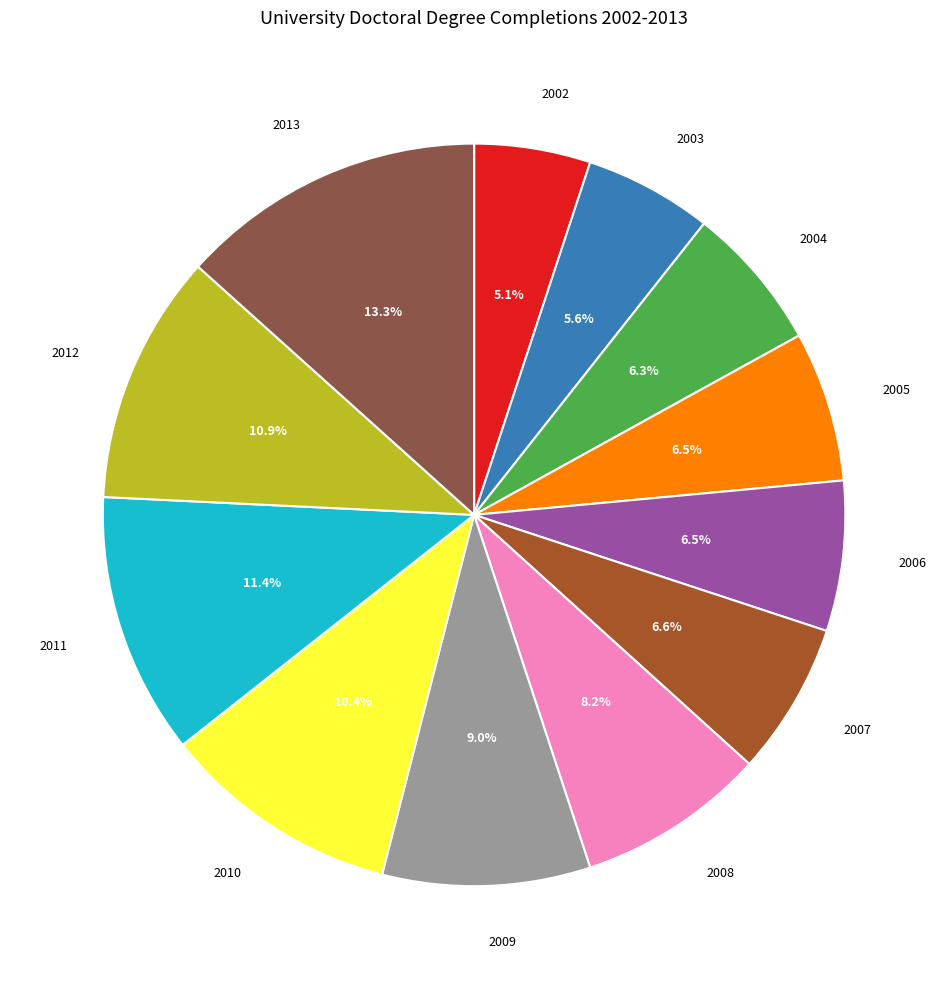

Which category has the smallest portion of the pie?

2002